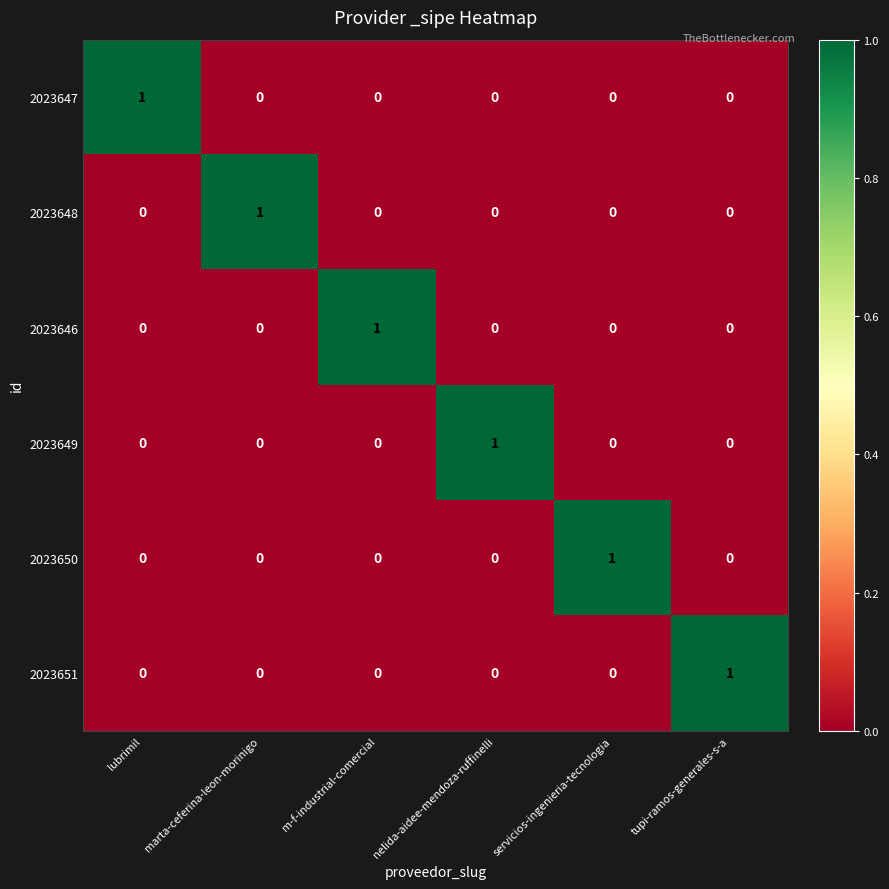

How many categories are shown in the chart?

6